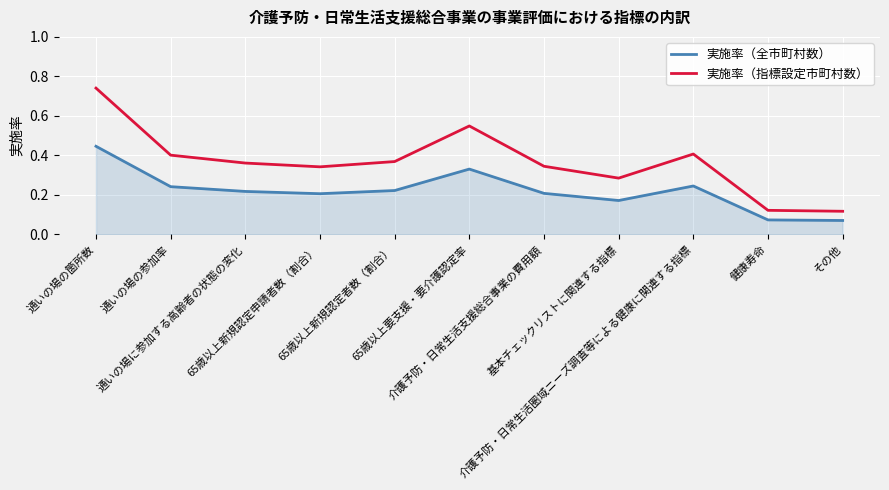

What is the difference between the maximum and minimum values in the 実施率（指標設定市町村数） series?

0.6